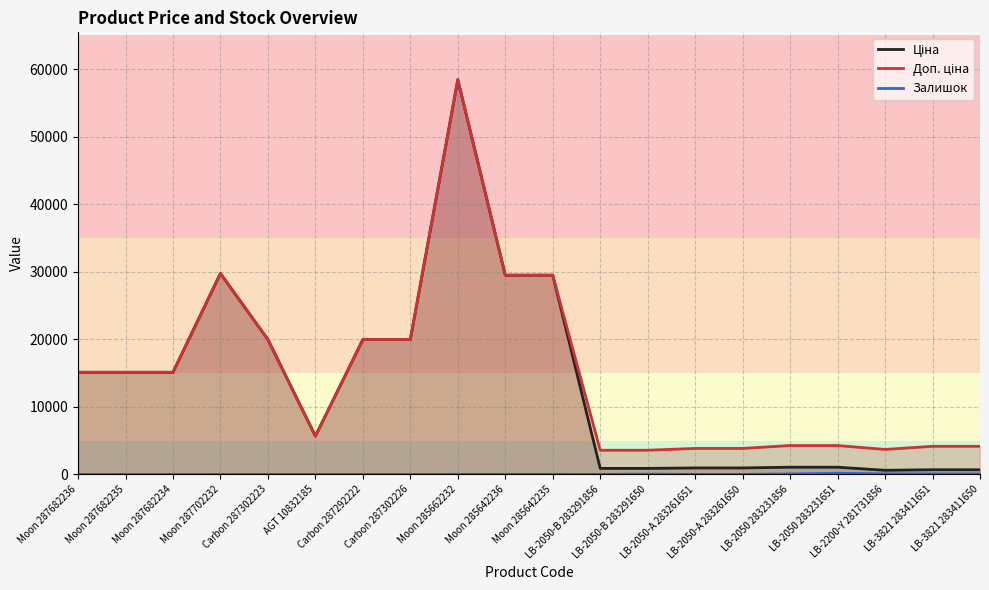

How many lines are shown in the chart?

3